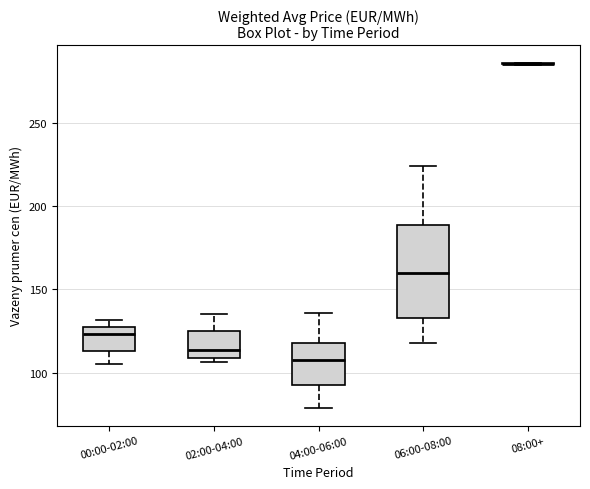

Reading left to right, transcribe this box plot: for each box, give where its median line is, the range the box spans, and where its two whiskers end, as read against the y-axis. The values are not printed on the chart, so give them approximately, as read against the axis.

00:00-02:00: median 125 (just below the box's upper edge), box 115 to 125, whiskers 105 to 130
02:00-04:00: median 115, box 110 to 125, whiskers 105 to 135
04:00-06:00: median 110, box 95 to 115, whiskers 80 to 135
06:00-08:00: median 160, box 135 to 190, whiskers 115 to 225
08:00+: box collapsed to a line at 285, whiskers 285 to 285